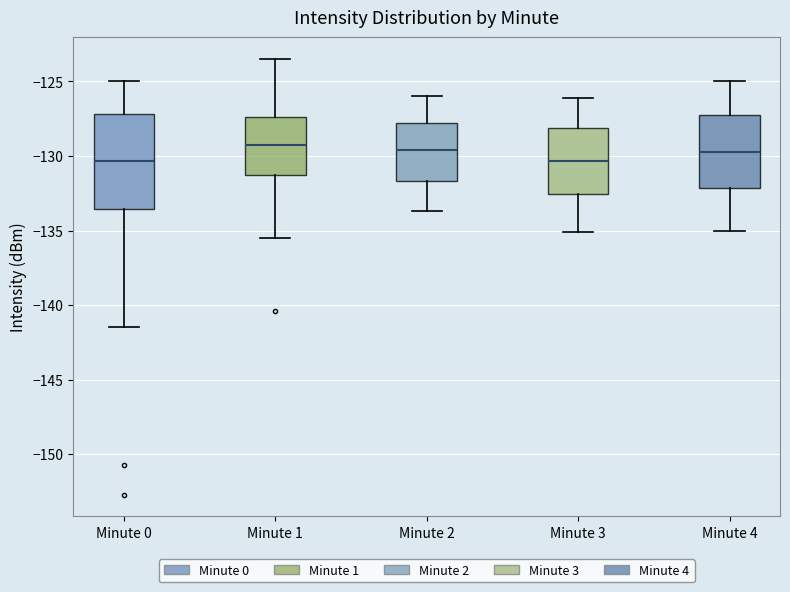

Where does the median line of the box for Minute 4 sit on the y-axis? The values are not printed on the chart, so give them approximately, as read against the axis.

-129.5